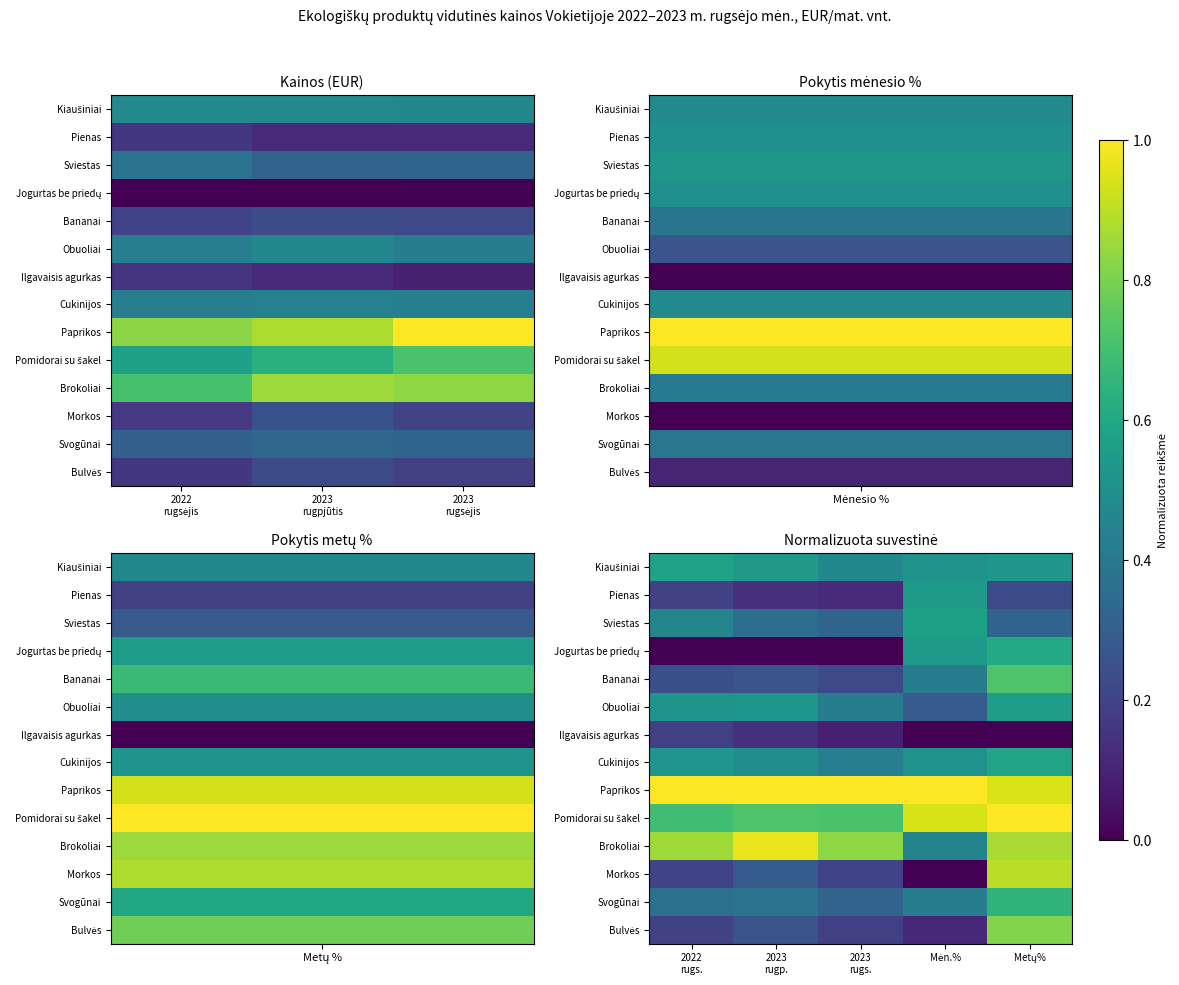

Which category has the lowest value across all series?

2022 rugs.